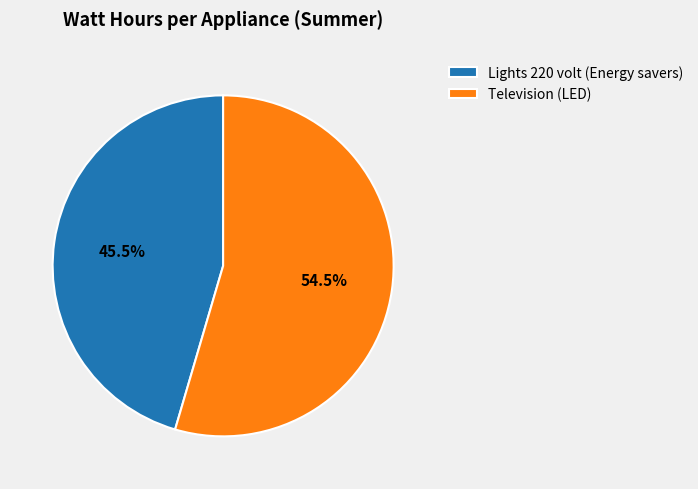

How many slices are in this pie chart?

2